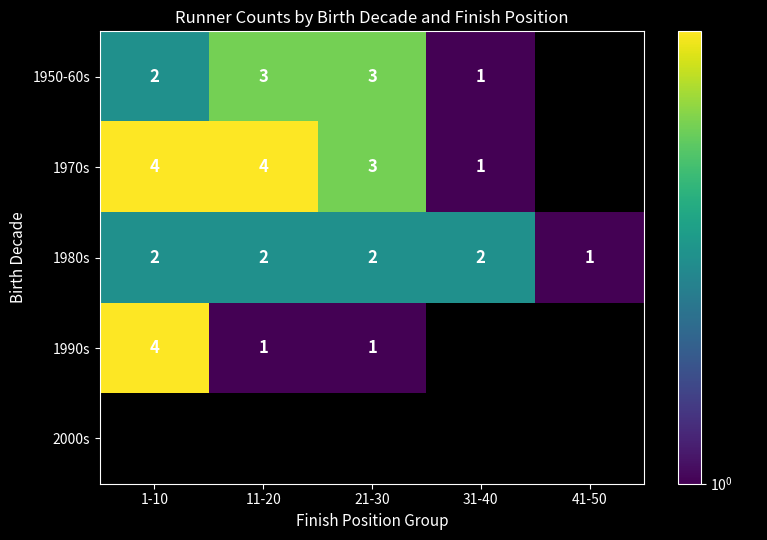

What is the maximum value shown in the chart?

4